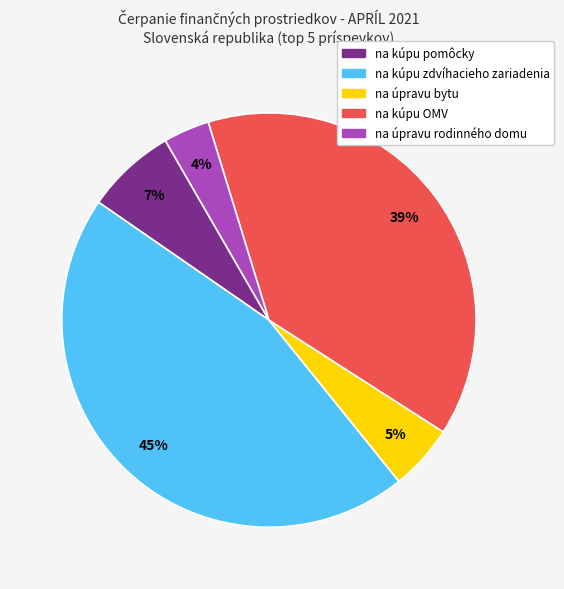

The na kúpu zdvíhacieho zariadenia slice represents 57% of the pie. True or false?

False